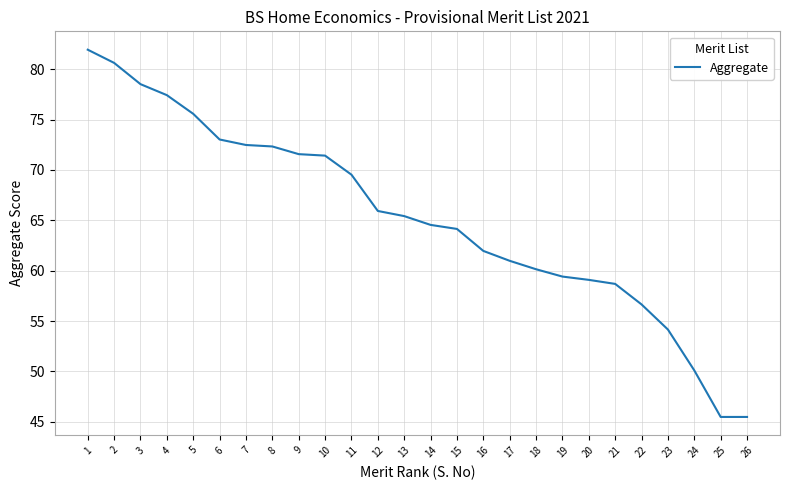

True or false: the data shows 99.9 at 19.

False